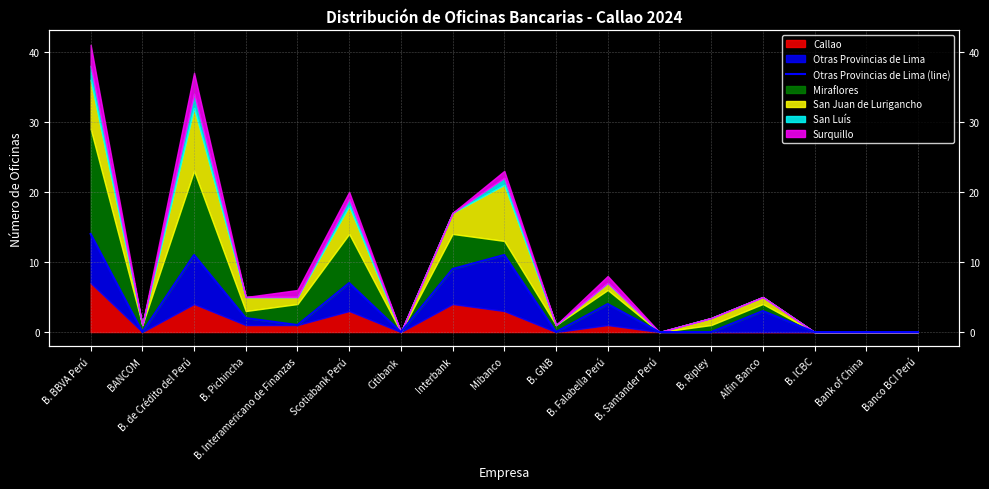

What is the label of the 1st point from the left?

B. BBVA Perú